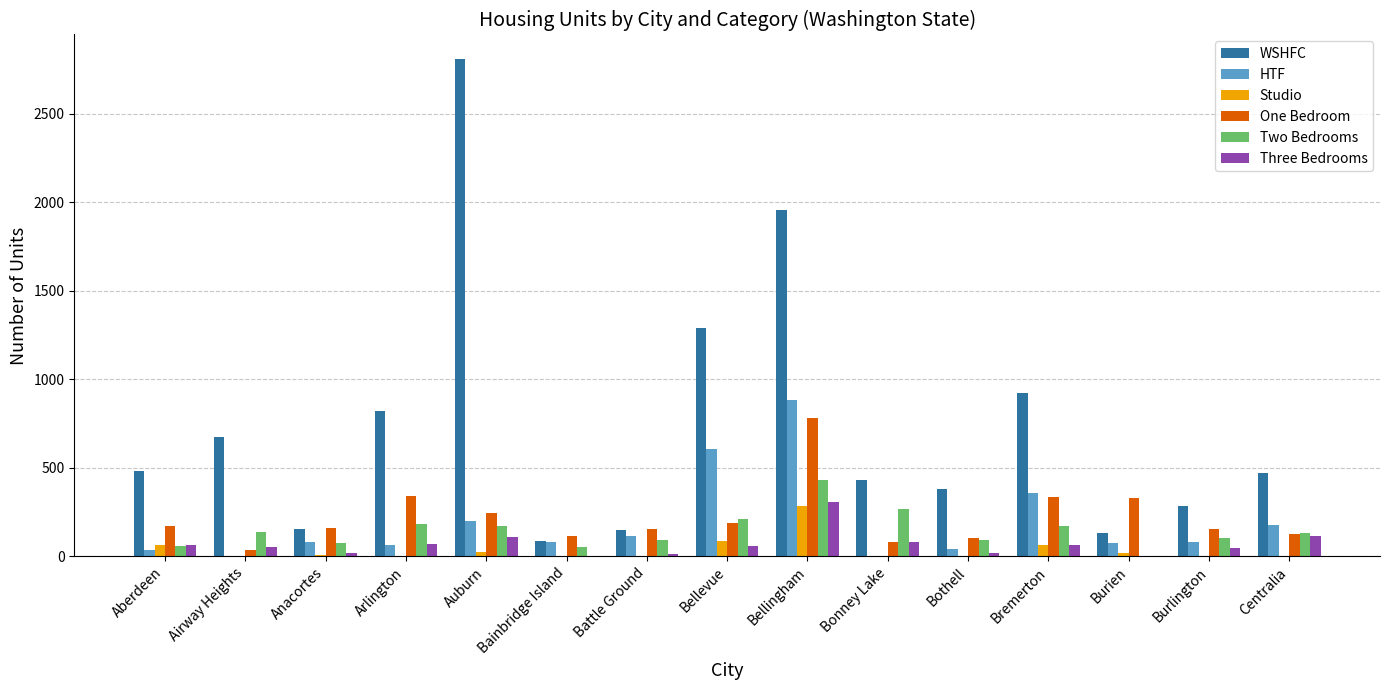

How many series are shown in this chart?

6